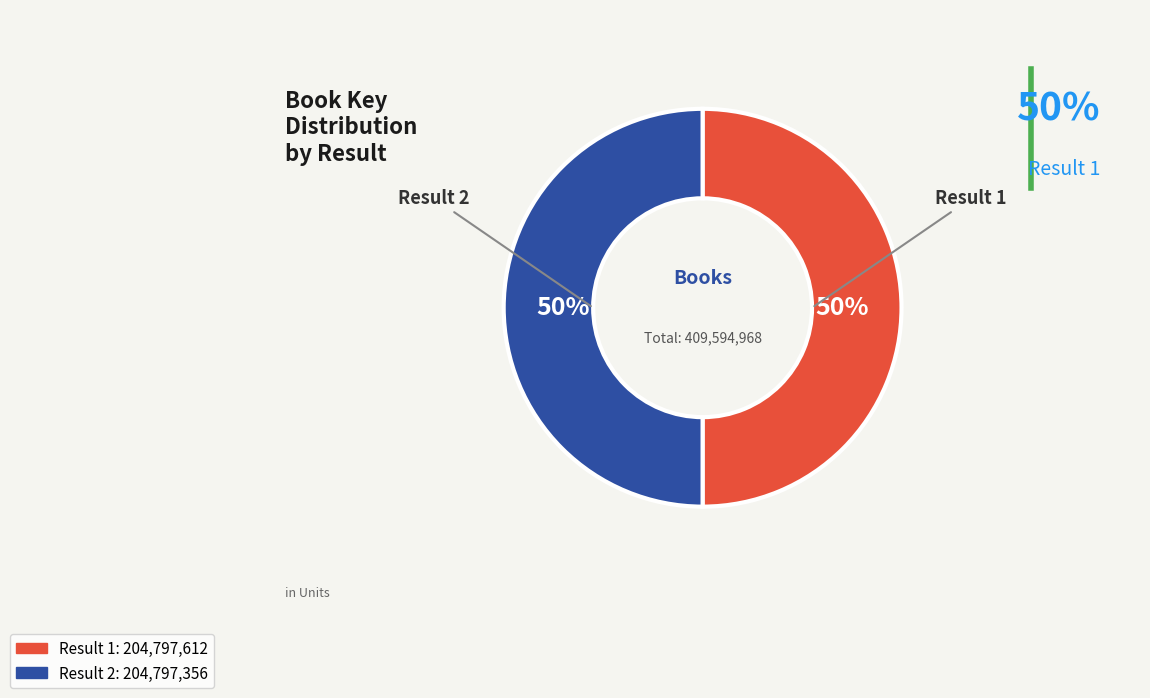

The Result 2 slice represents 50% of the pie. True or false?

True